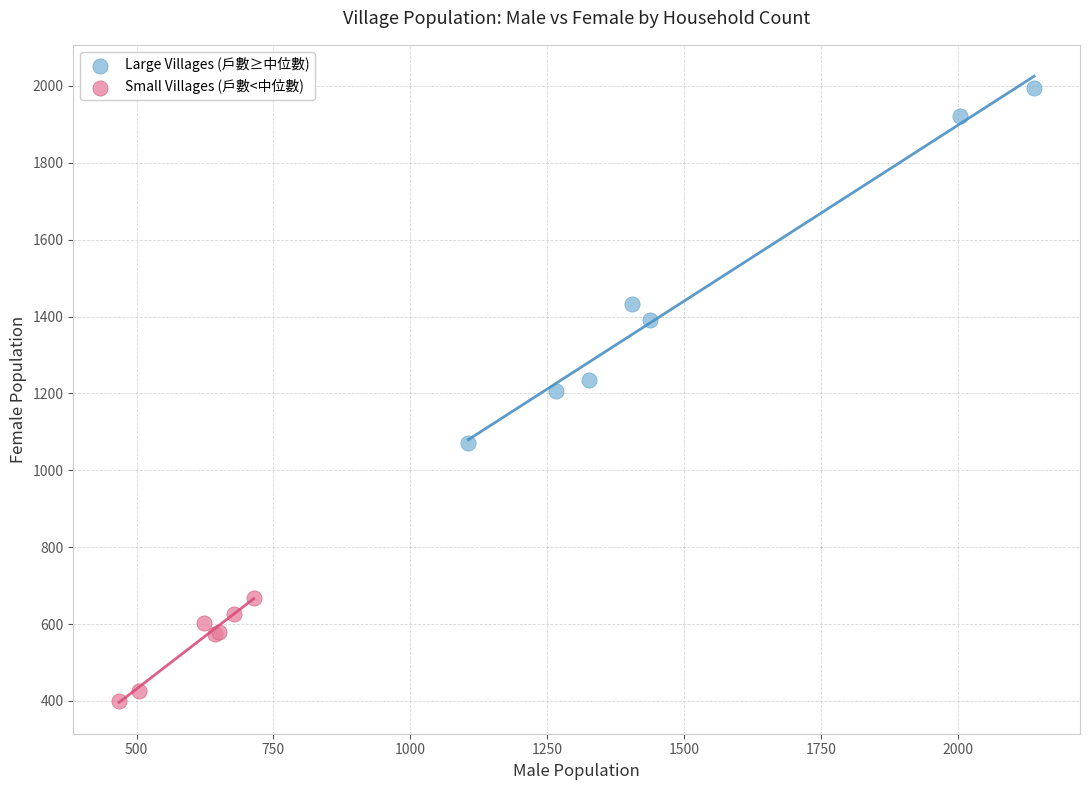

Which series reaches the minimum Y coordinate?

Small Villages (戶數<中位數)